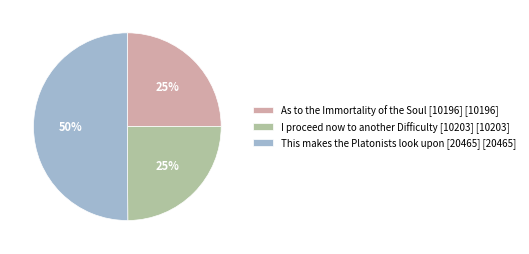

What is the ratio of the value at As to the Immortality of the Soul [10196] [10196] to the value at I proceed now to another Difficulty [10203] [10203]?

1.0